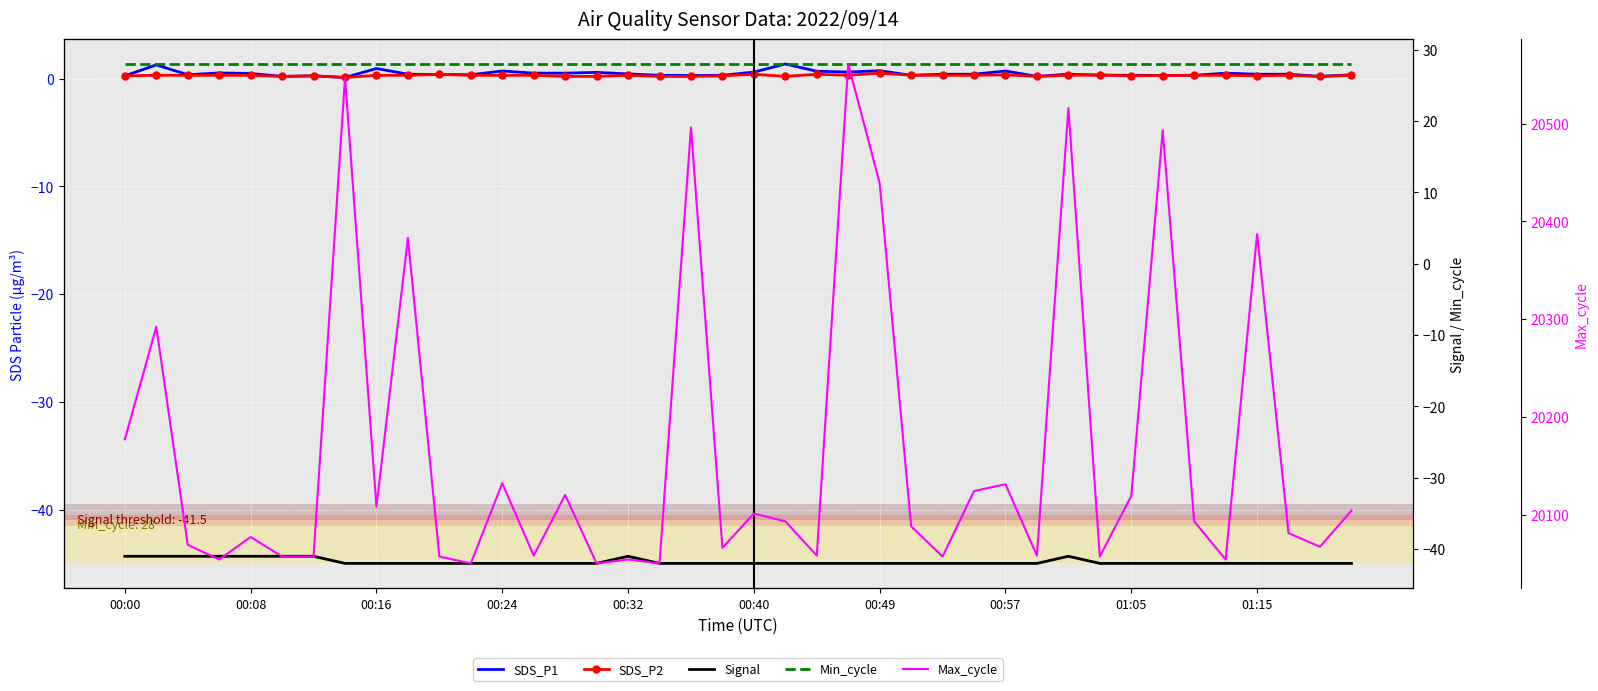

At how many categories does at least one series exceed 20437?

6